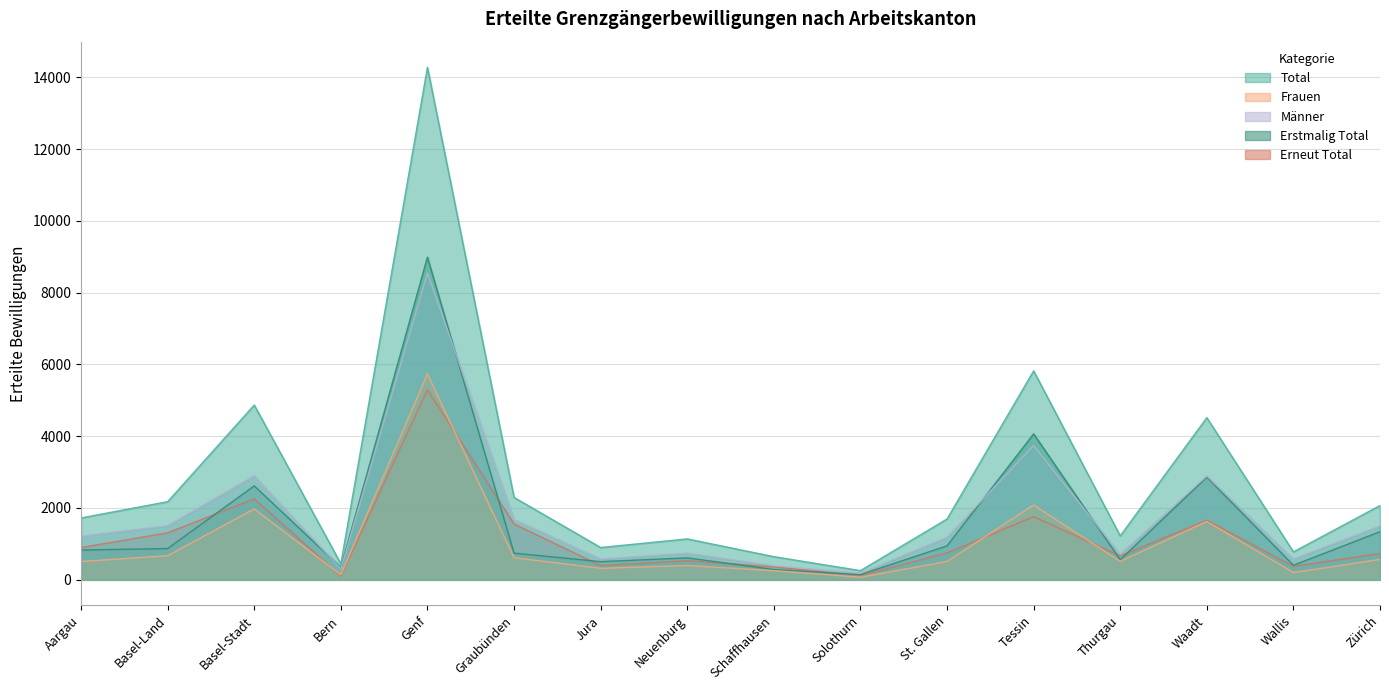

Which has a higher value, Tessin or Genf?

Genf